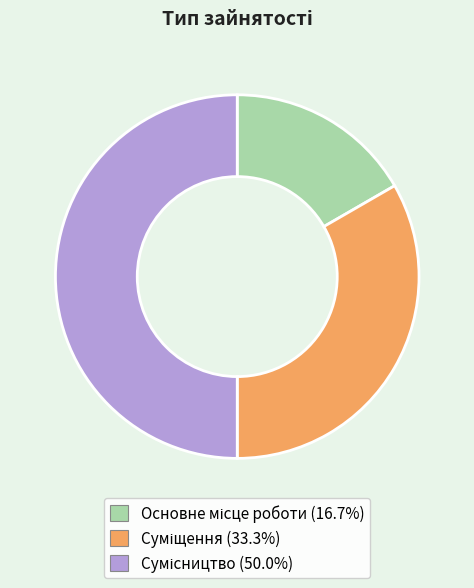

To the nearest percent, what is the average slice percentage?

33%